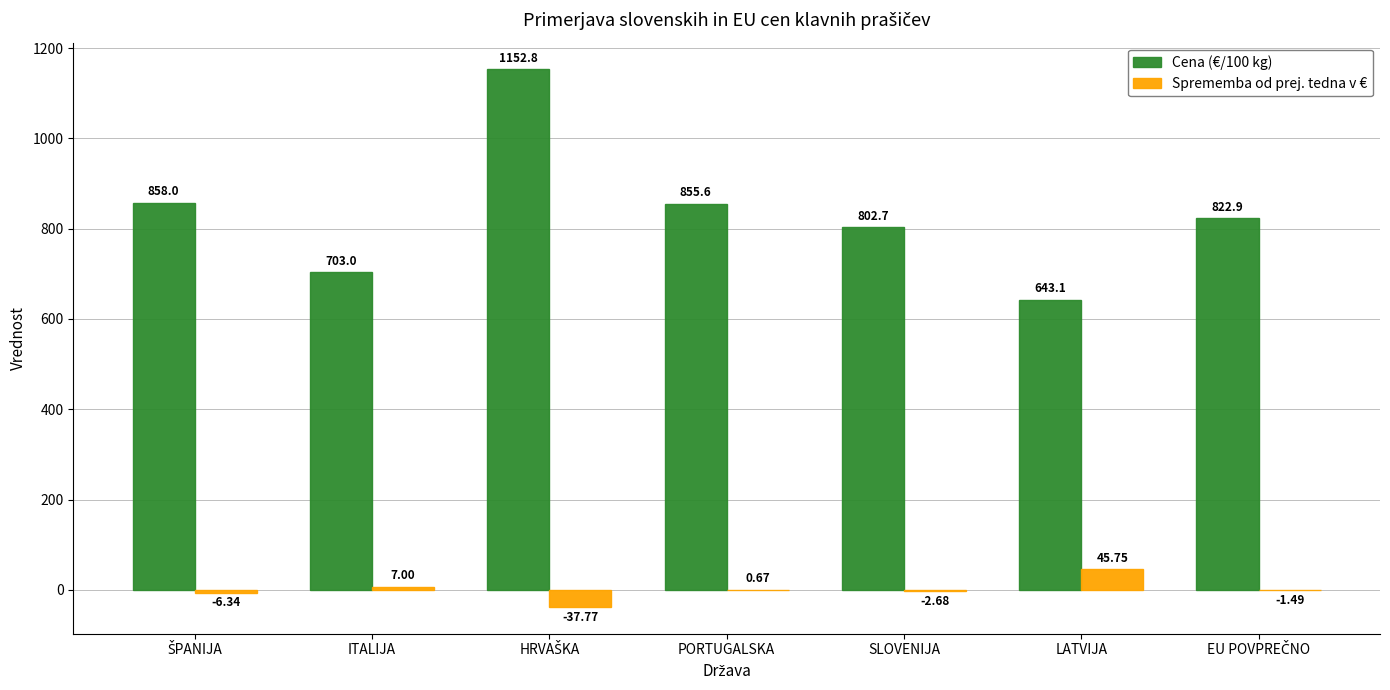

Where is Sprememba od prej. tedna v € nearest to the value 3?

PORTUGALSKA